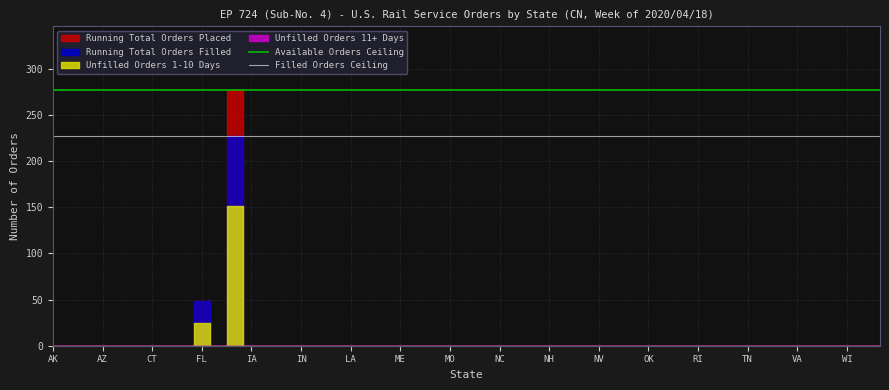

What is the value of the Available Orders Ceiling point at the 2nd from the left?

277